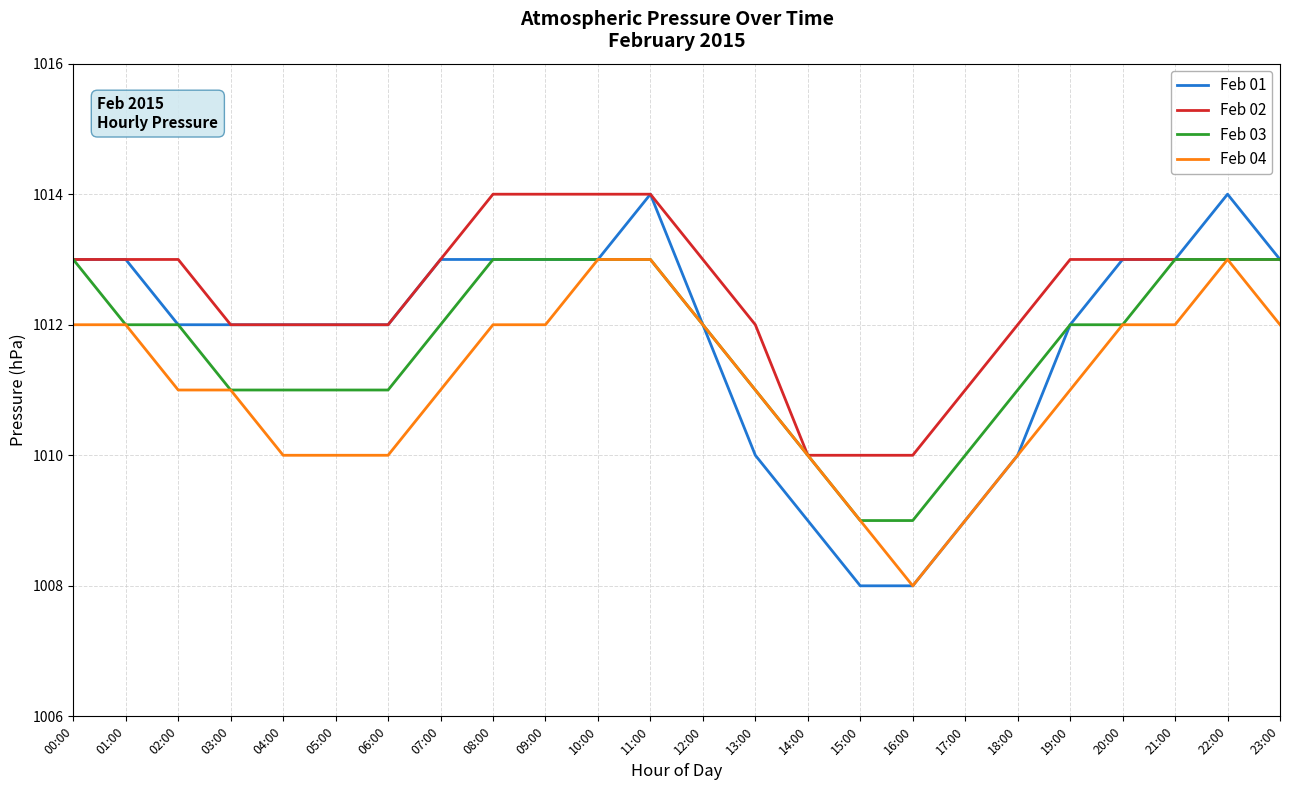

The Feb 04 series shows 230 at 04:00. True or false?

False